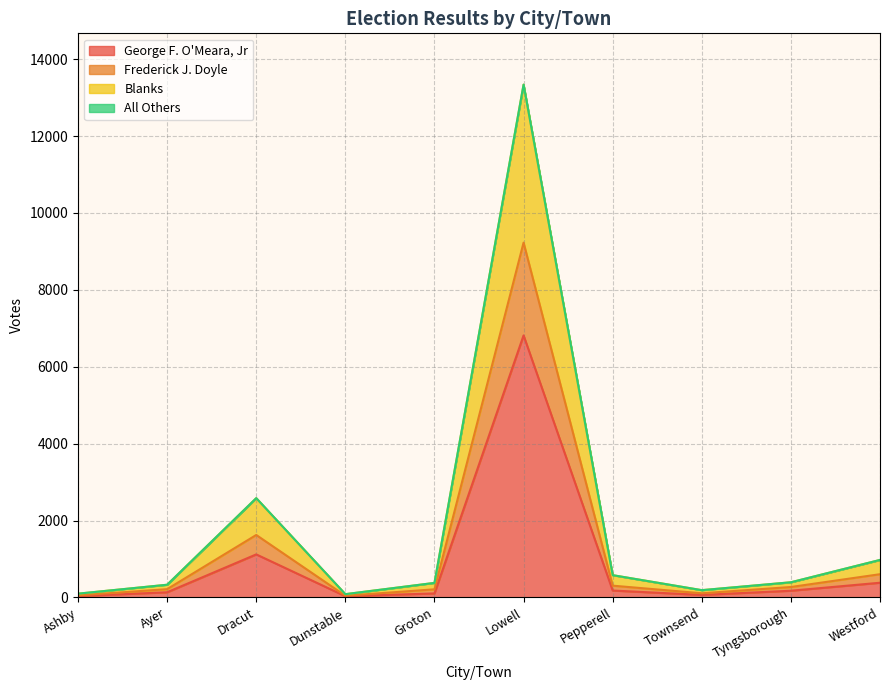

The value of George F. O'Meara, Jr at Westford is 383. True or false?

True